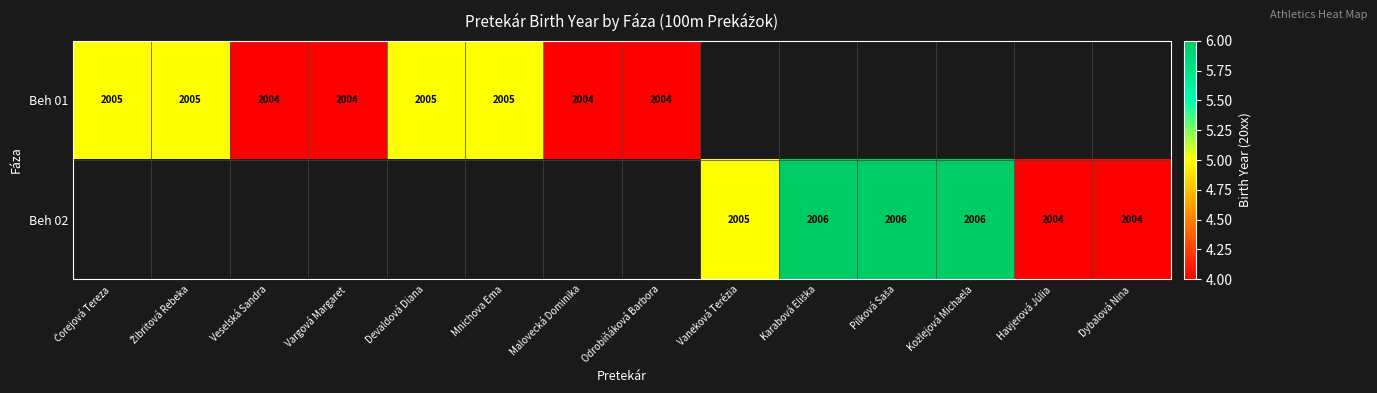

The Beh 01 series shows 2004 at Odrobiňáková Barbora. True or false?

True